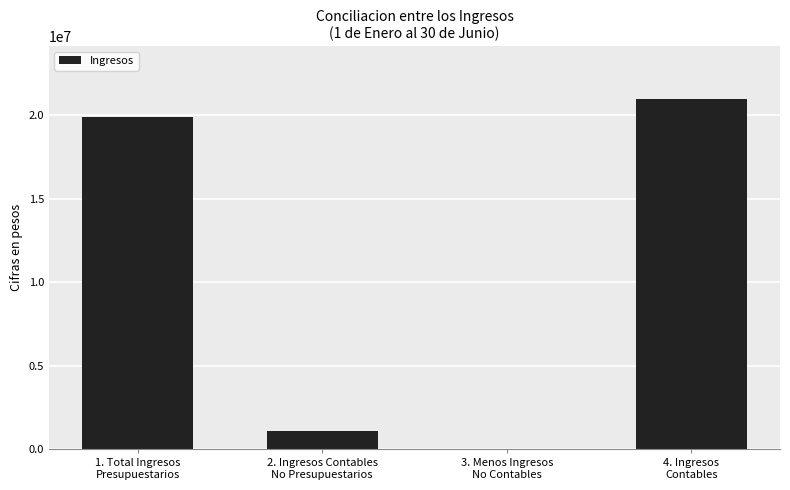

Are the bars horizontal?

No